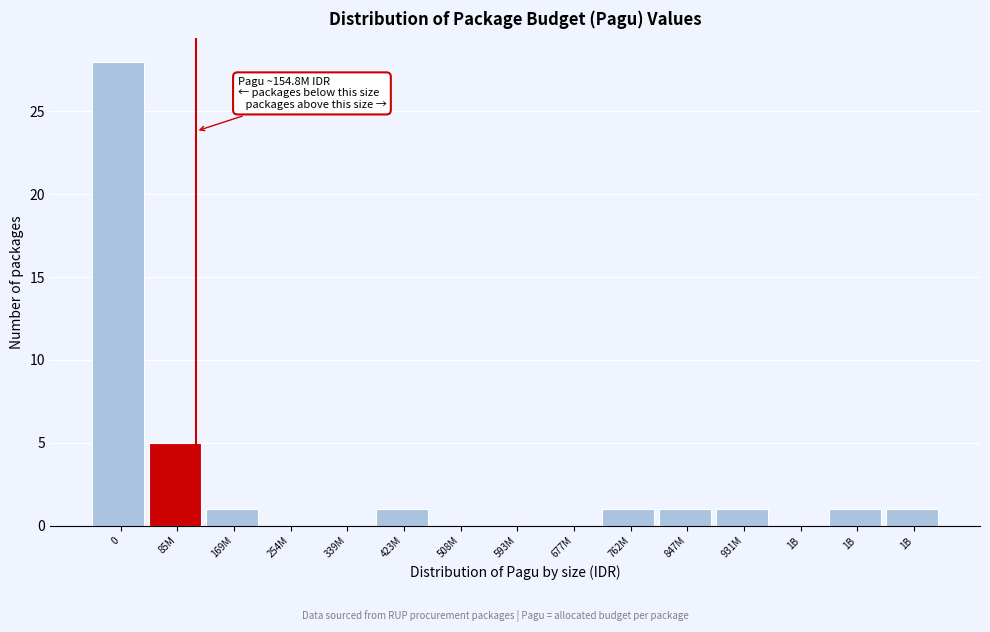

Count the number of categories in the chart.

15